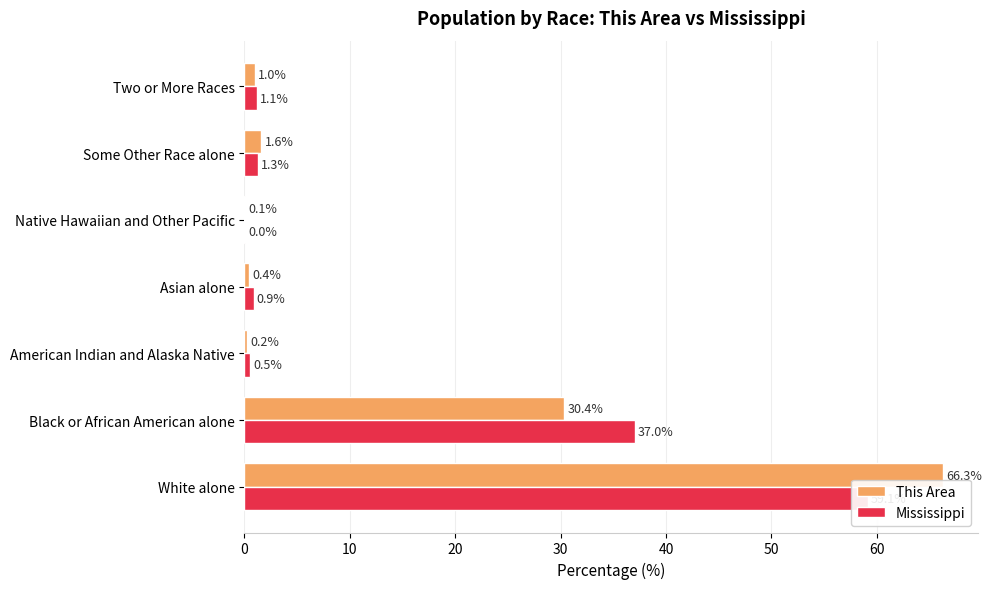

Which series has the largest total across all categories?

This Area